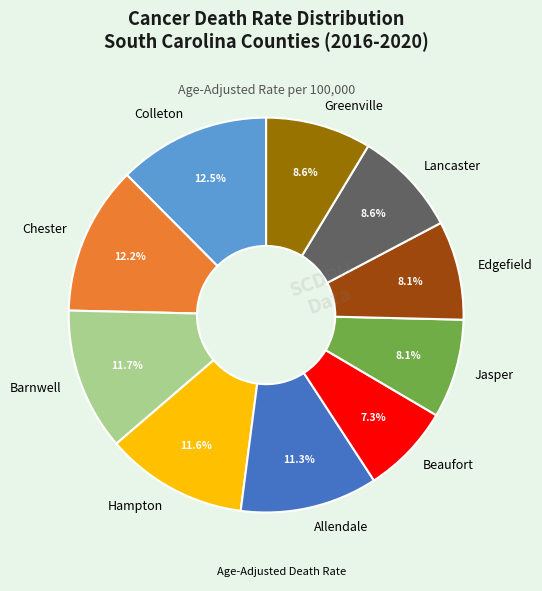

What is the smallest slice in the pie chart?

Beaufort